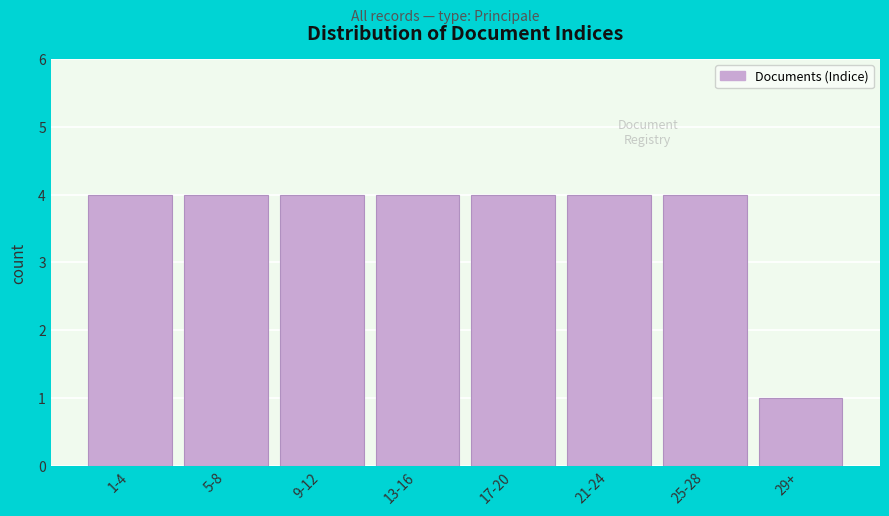

Reading left to right, extract all data points from this chart.

4	4	4	4	4	4	4	1